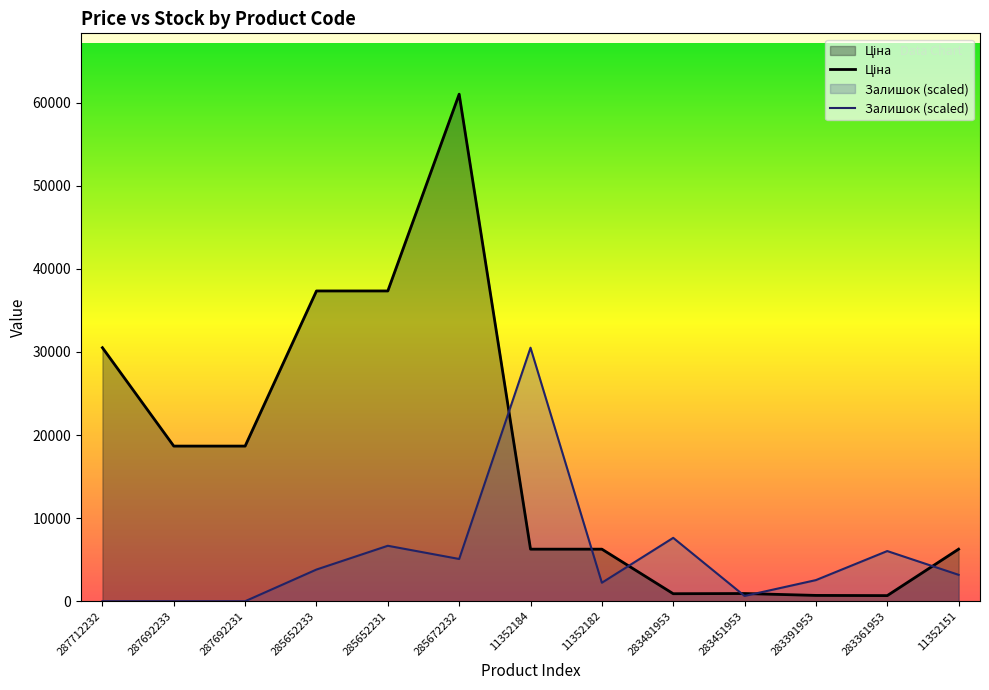

Reading left to right, transcribe all the data shown in this chart.

Ціна: 287712232=30512.3	287692233=18671.5	287692231=18671.5	285652233=37343.0	285652231=37343.0	285672232=61024.7	11352184=6266.7	11352182=6266.7	283481953=904.3	283451953=928.3	283391953=700.4	283361953=676.4	11352151=6266.7
Залишок: 287712232=0.0	287692233=0.0	287692231=0.0	285652233=3814.0	285652231=6674.6	285672232=5085.4	11352184=30512.3	11352182=2224.9	283481953=7628.1	283451953=635.7	283391953=2542.7	283361953=6038.9	11352151=3178.4